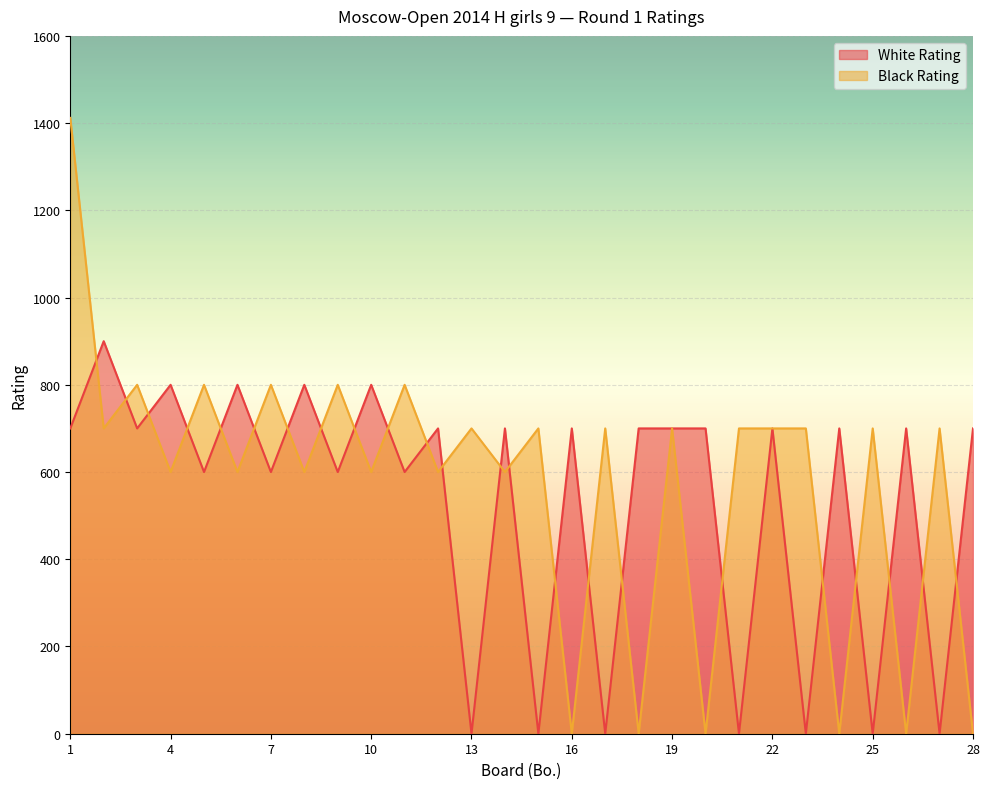

Reading right to left, what are all the values shown in this chart?

White Rating: 28=700	27=0	26=700	25=0	24=700	23=0	22=700	21=0	20=700	19=700	18=700	17=0	16=700	15=0	14=700	13=0	12=700	11=600	10=800	9=600	8=800	7=600	6=800	5=600	4=800	3=700	2=900	1=700
Black Rating: 28=0	27=700	26=0	25=700	24=0	23=700	22=700	21=700	20=0	19=700	18=0	17=700	16=0	15=700	14=600	13=700	12=600	11=800	10=600	9=800	8=600	7=800	6=600	5=800	4=600	3=800	2=700	1=1412